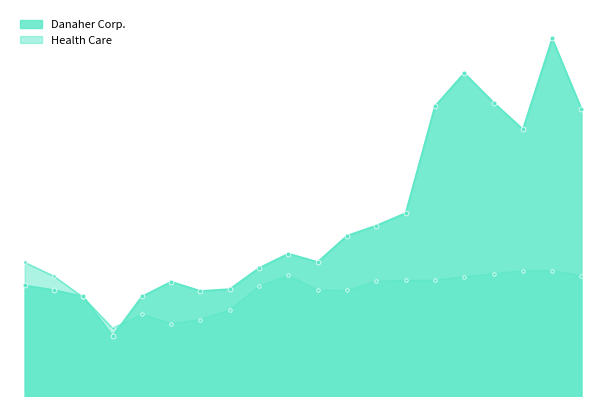

The Danaher Corp. series shows 2.5 at 2011-02-24. True or false?

True